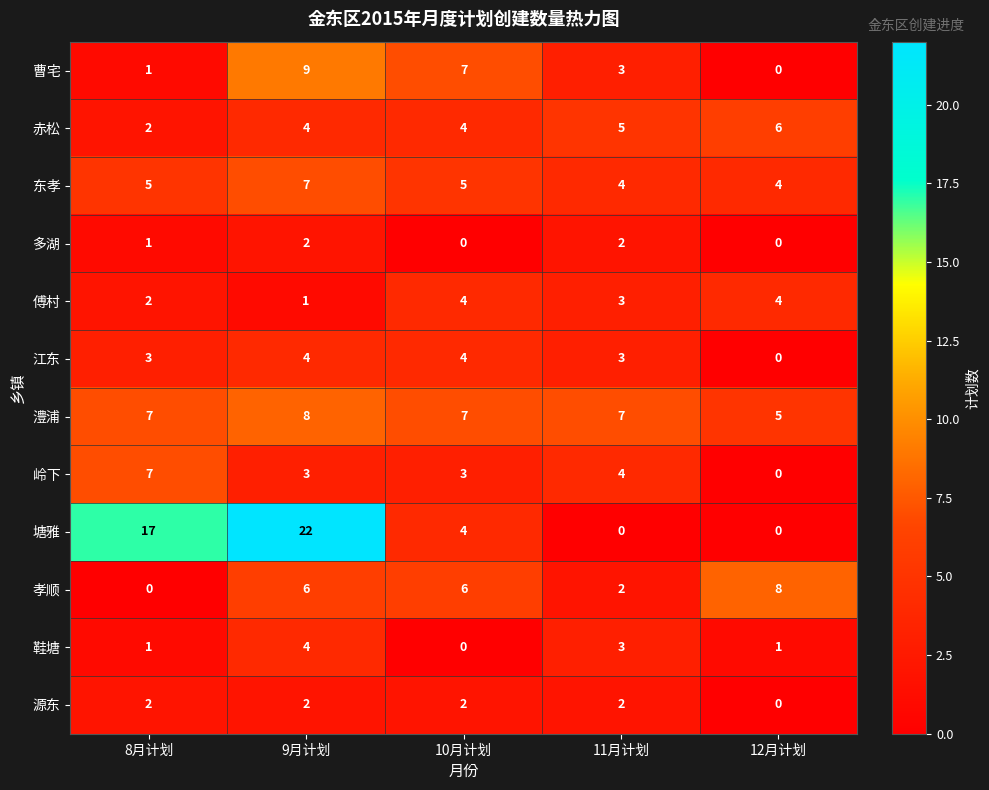

What is the difference between the second highest and minimum values in the 赤松 series?

3